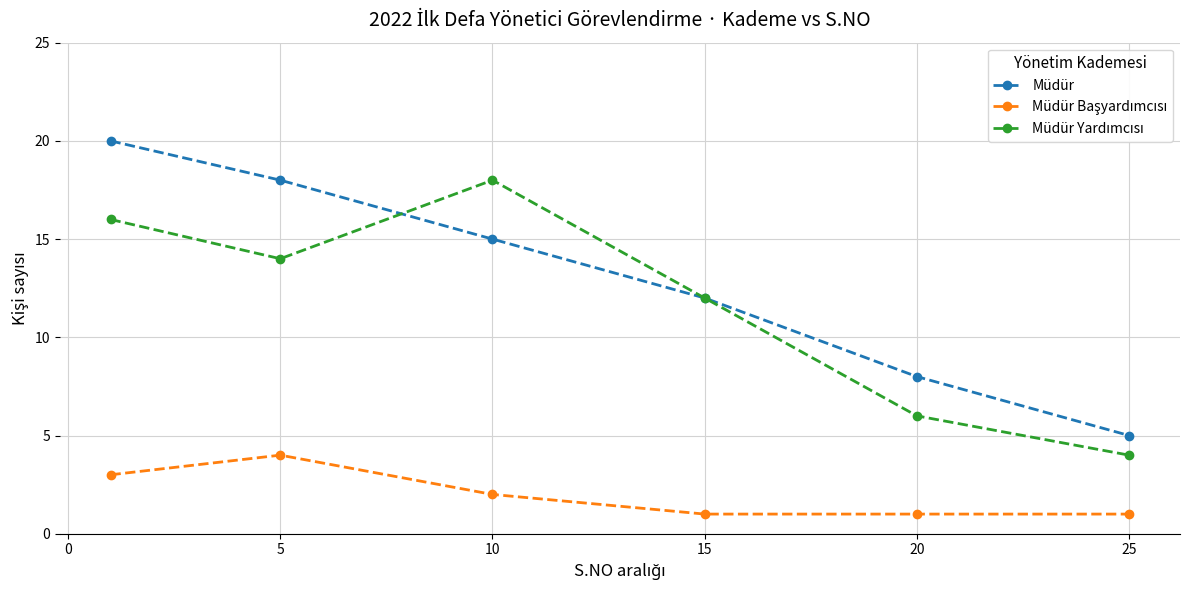

Which series has the largest total across all categories?

Müdür